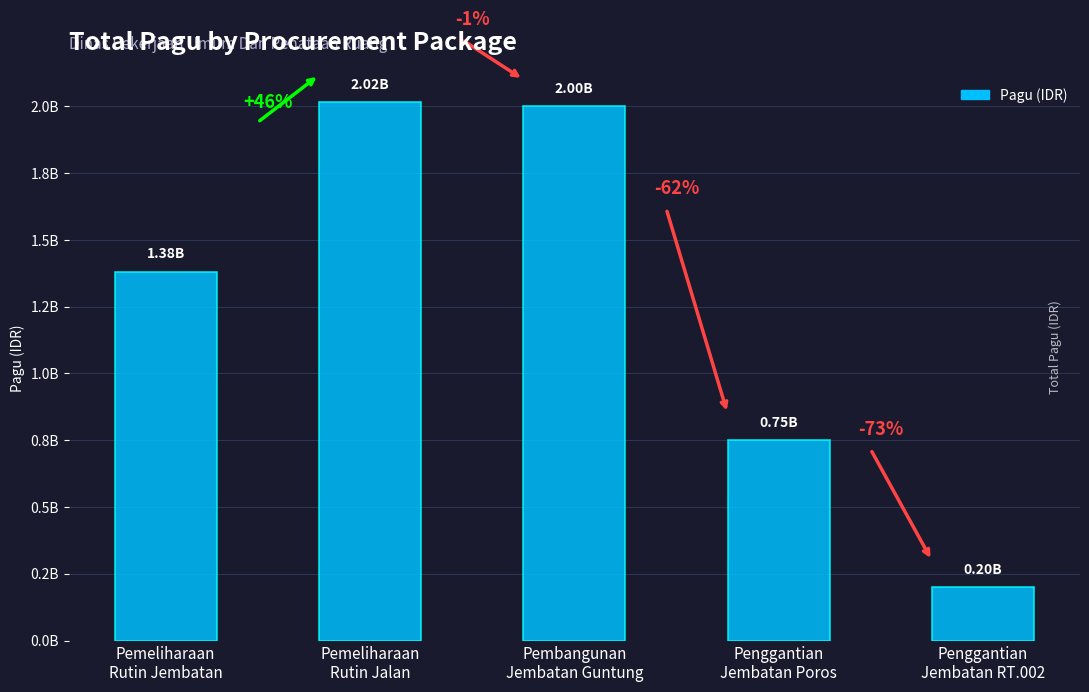

Reading right to left, extract all data points from this chart.

Penggantian
Jembatan RT.002=198950000	Penggantian
Jembatan Poros=750000000	Pembangunan
Jembatan Guntung=2000000000	Pemeliharaan
Rutin Jalan=2015760780	Pemeliharaan
Rutin Jembatan=1380000000